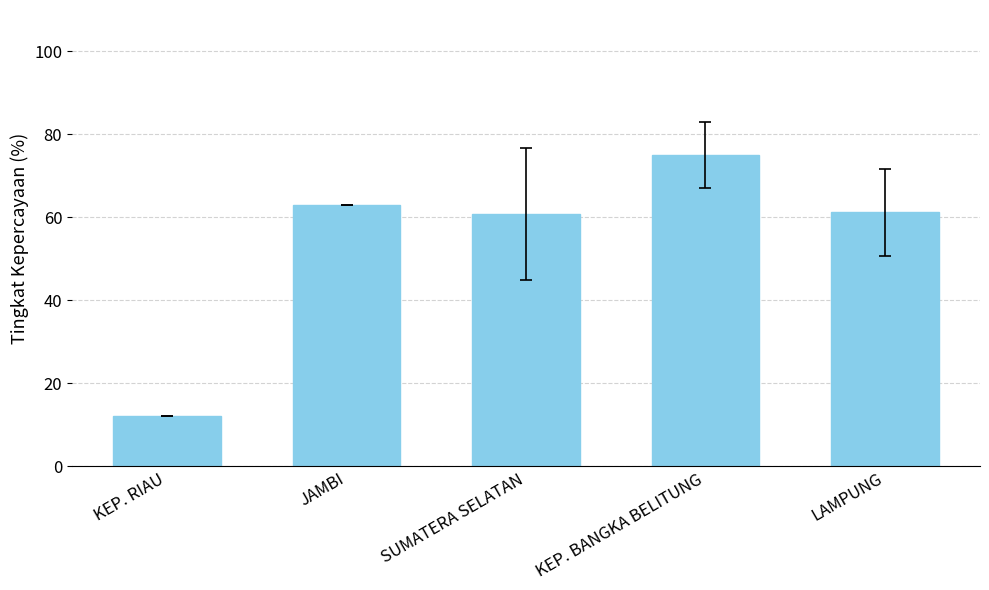

Does the chart contain any negative values?

No